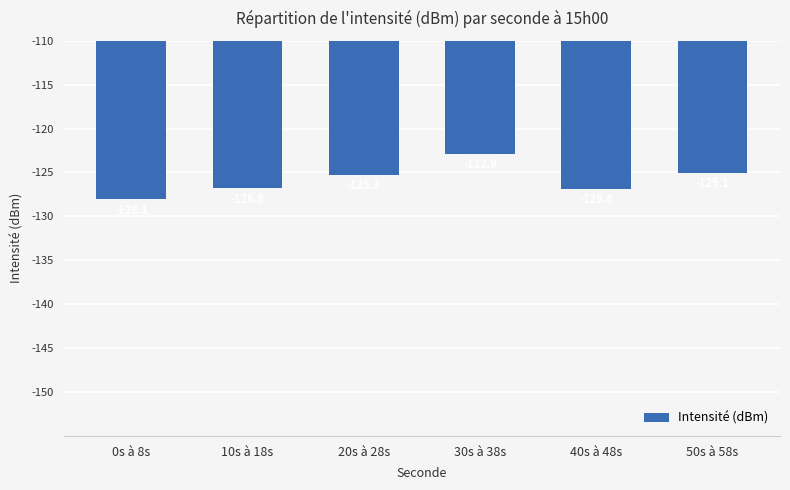

Read the value at 10s à 18s.

-126.8